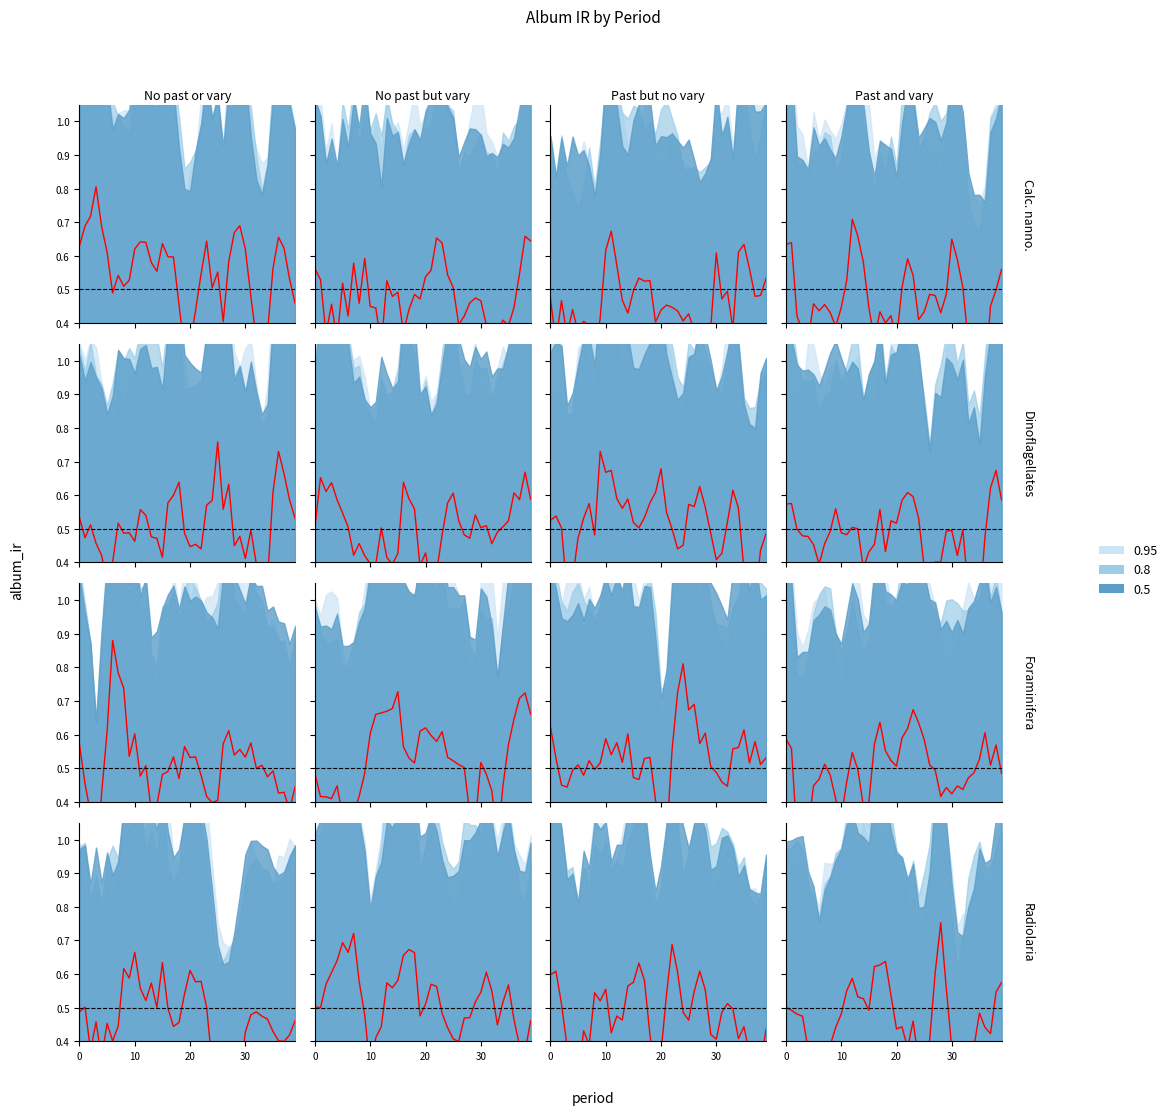

What is the change in value from 30 to 8?

-0.1